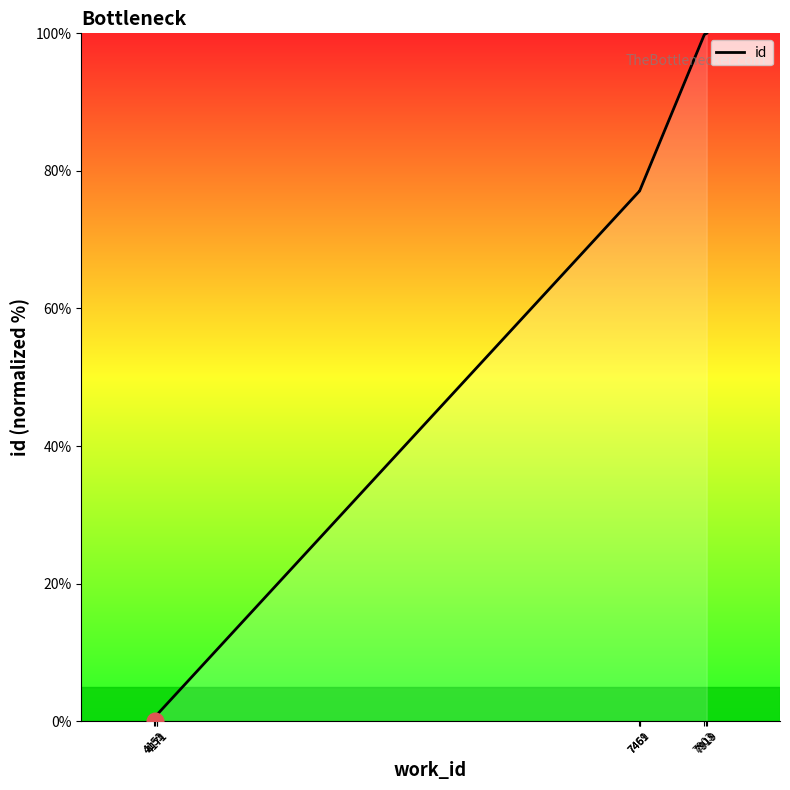

Where does the data first go above 77?

7459